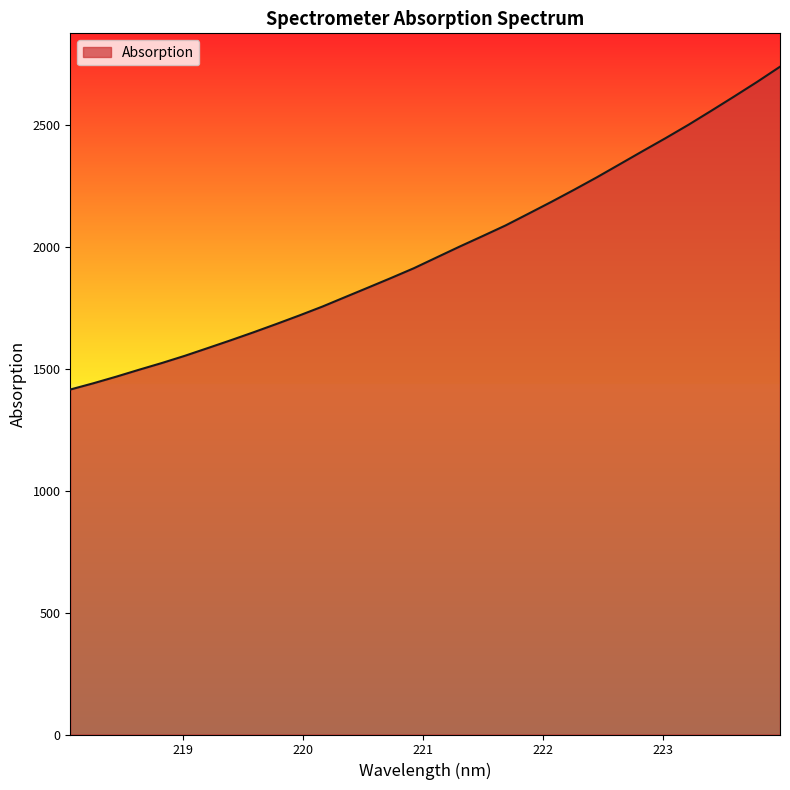

What is the minimum value shown in the chart?

1415.7